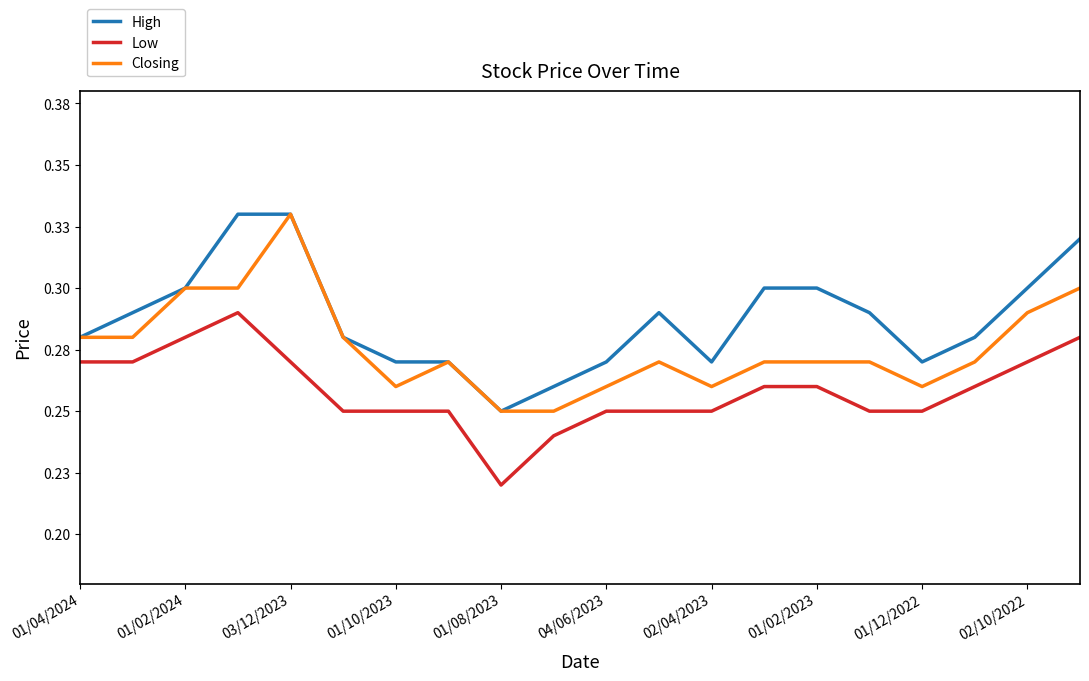

Which series has the largest range (max minus min)?

High